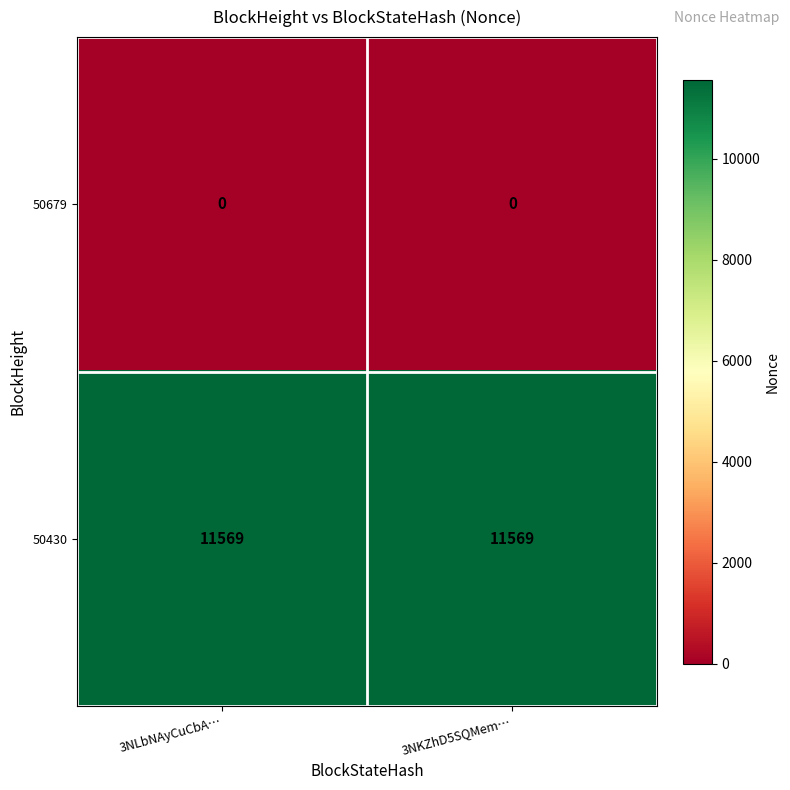

Reading right to left, transcribe all the data shown in this chart.

50679: 0	0
50430: 11569	11569